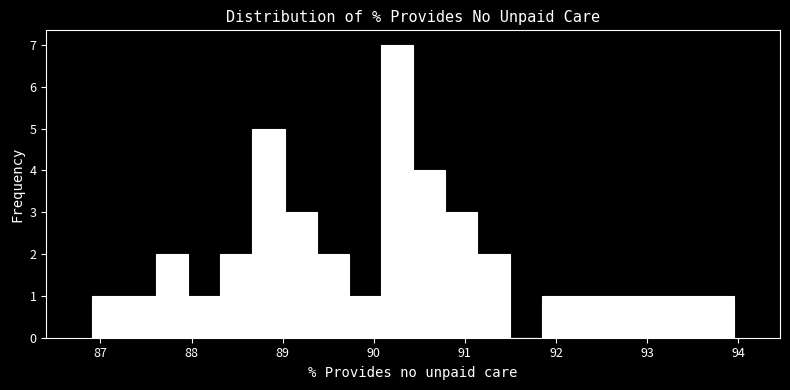

Around what value on the x-axis is the tallest bar? Give the approximate position of its centre, as read against the axis.

90.3